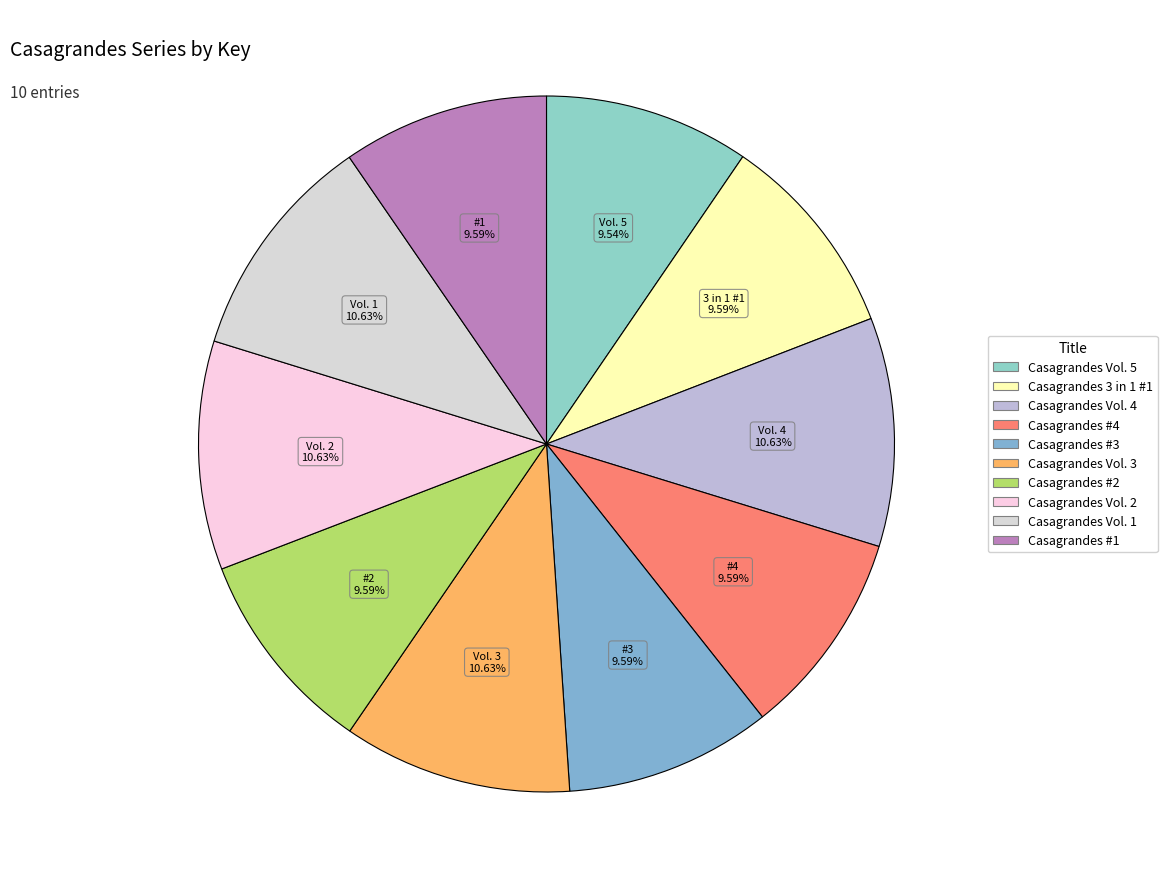

How many segments does this pie chart have?

10